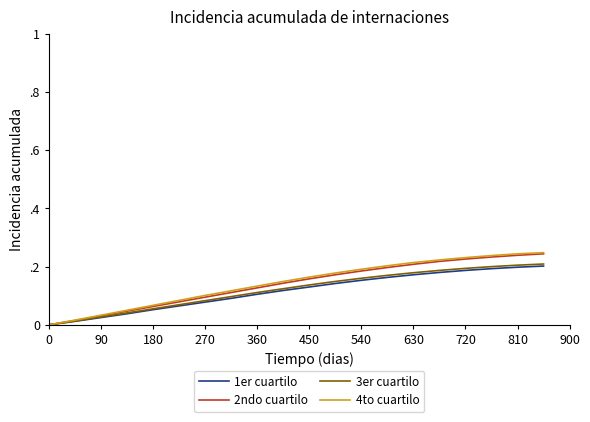

True or false: 4to cuartilo and 2ndo cuartilo cross at least once.

False